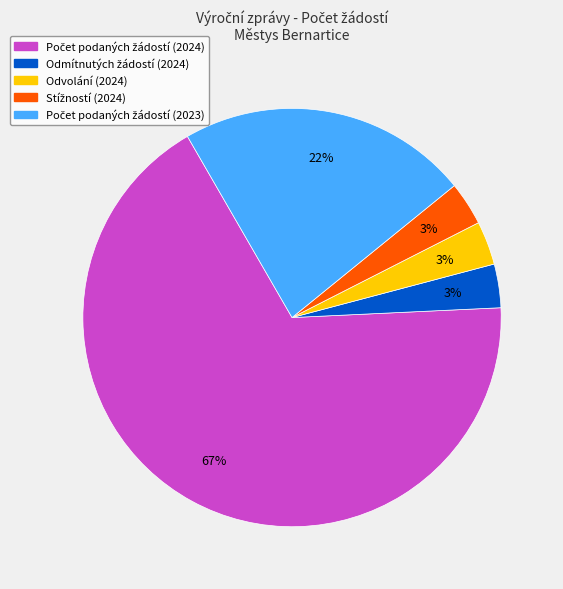

Count the number of slices in the pie.

5